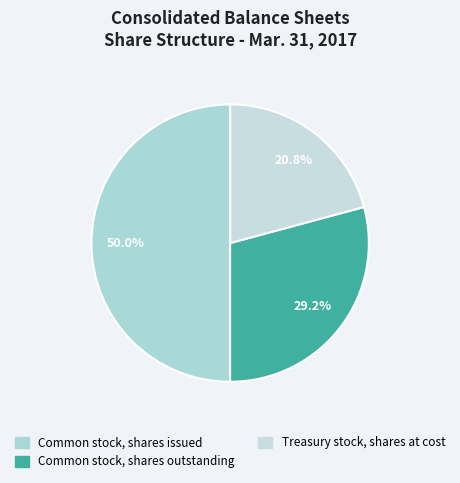

What is the smallest slice in the pie chart?

Treasury stock, shares at cost